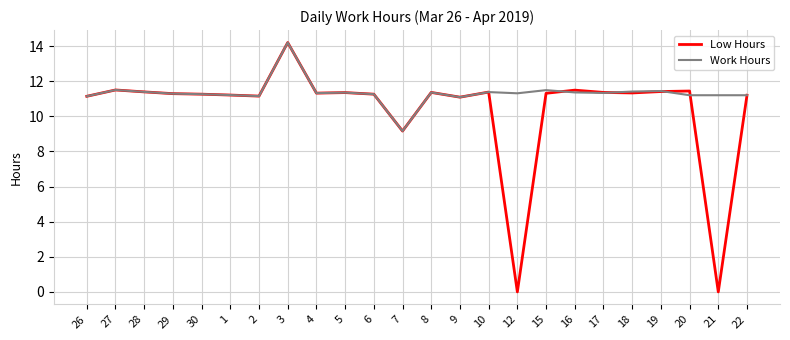

List the series in order of their overall mean, highest first.

Work Hours, Low Hours